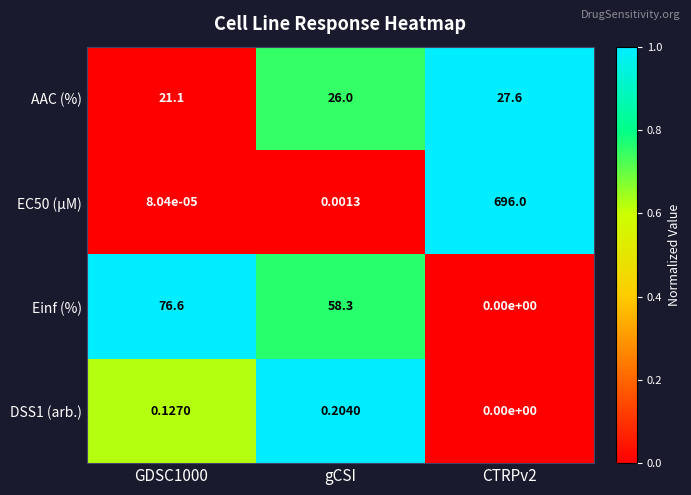

Count the number of data series in this chart.

4